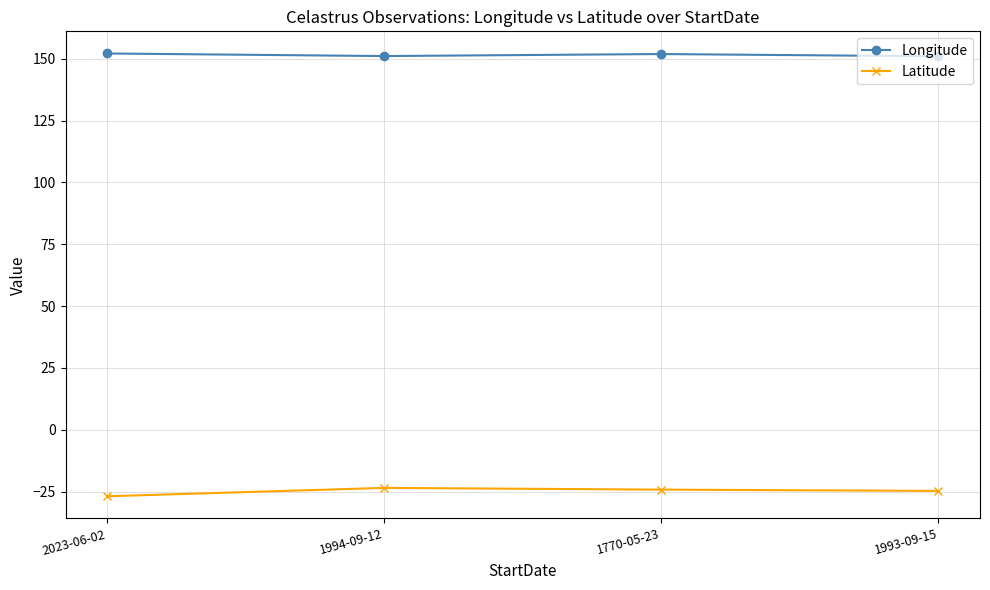

True or false: Longitude and Latitude cross at least once.

False